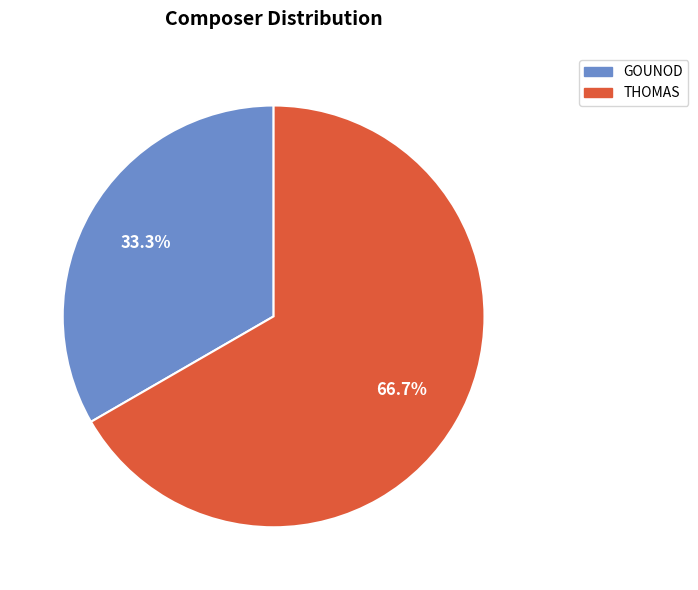

To the nearest percent, what portion does GOUNOD represent?

33%